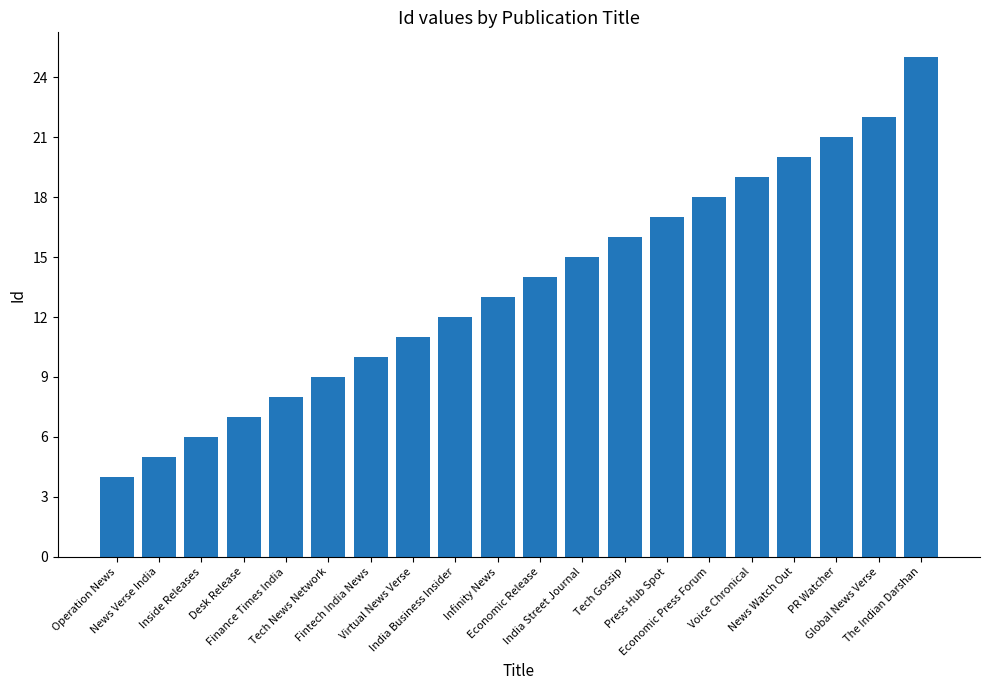

List the labels in order of value, largest first.

The Indian Darshan, Global News Verse, PR Watcher, News Watch Out, Voice Chronical, Economic Press Forum, Press Hub Spot, Tech Gossip, India Street Journal, Economic Release, Infinity News, India Business Insider, Virtual News Verse, Fintech India News, Tech News Network, Finance Times India, Desk Release, Inside Releases, News Verse India, Operation News